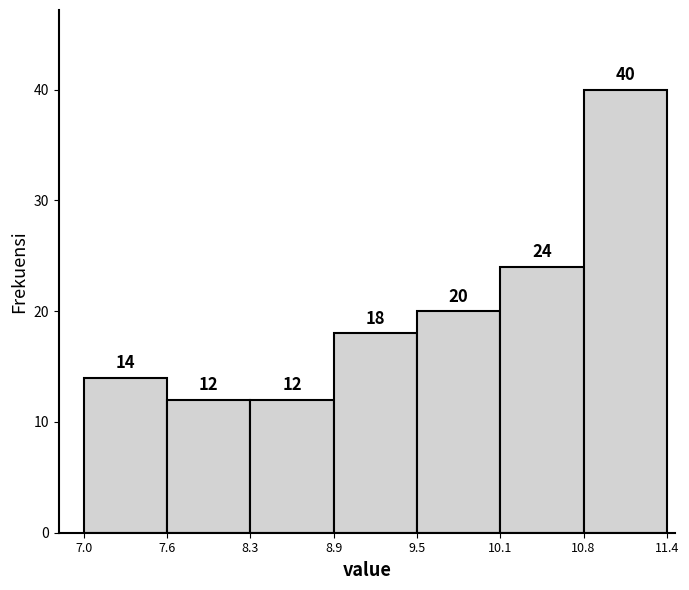

Reading left to right, list every bar in this chart as the range it spans on the x-axis followed by its height.

7.0 to 7.6: 14
7.6 to 8.3: 12
8.3 to 8.9: 12
8.9 to 9.5: 18
9.5 to 10.1: 20
10.1 to 10.8: 24
10.8 to 11.4: 40